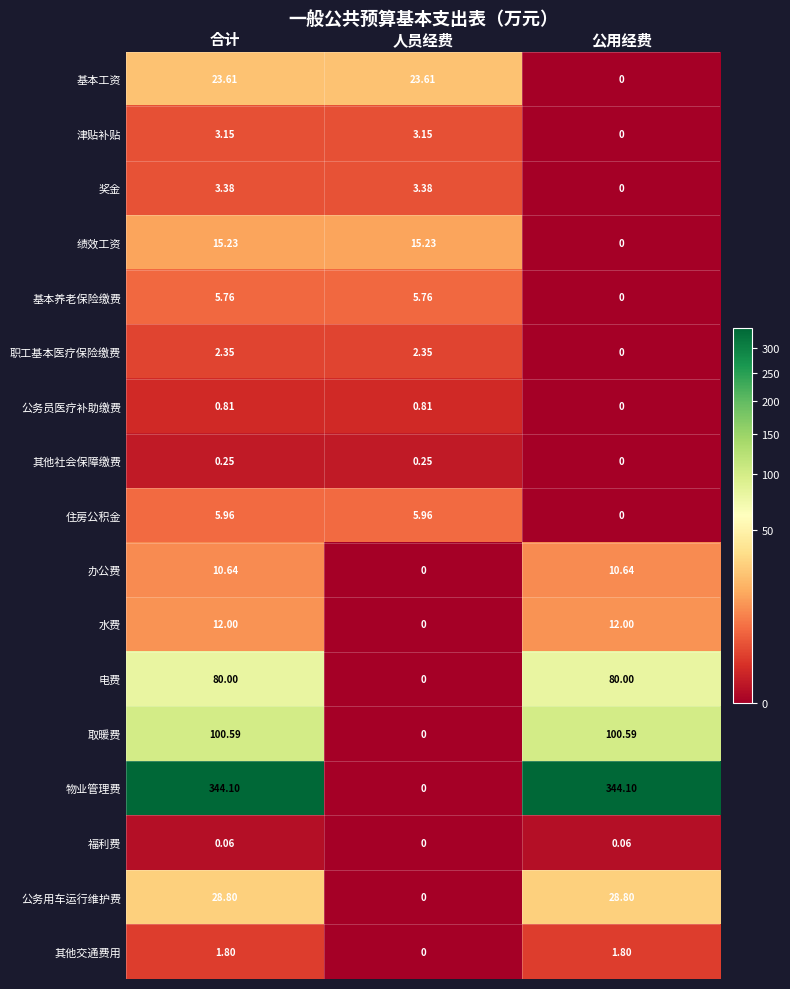

Rank the series by their maximum value, from highest to lowest.

物业管理费, 取暖费, 电费, 公务用车运行维护费, 基本工资, 绩效工资, 水费, 办公费, 住房公积金, 基本养老保险缴费, 奖金, 津贴补贴, 职工基本医疗保险缴费, 其他交通费用, 公务员医疗补助缴费, 其他社会保障缴费, 福利费